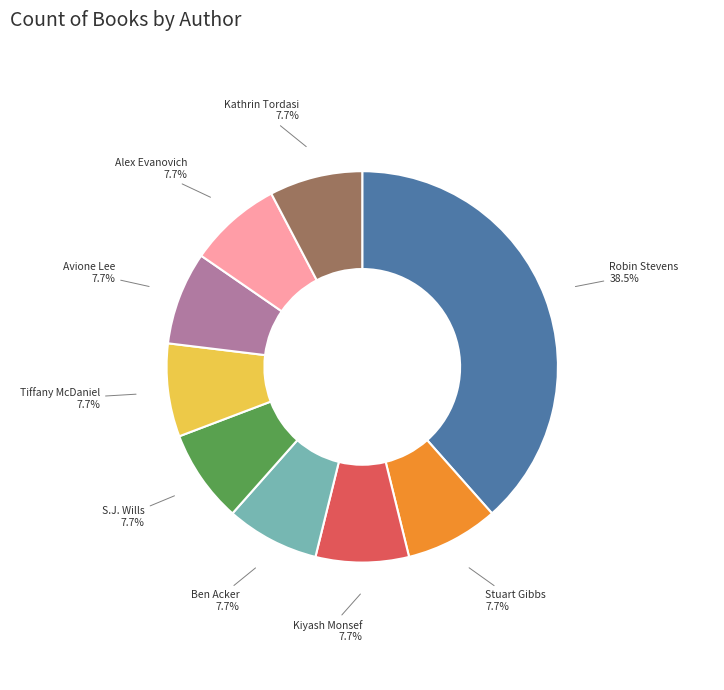

How many segments does this pie chart have?

9